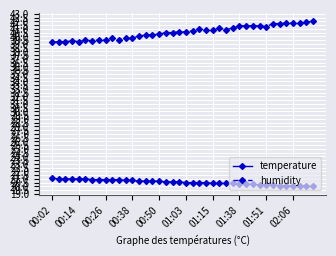

What is the average value of the humidity series?

40.6